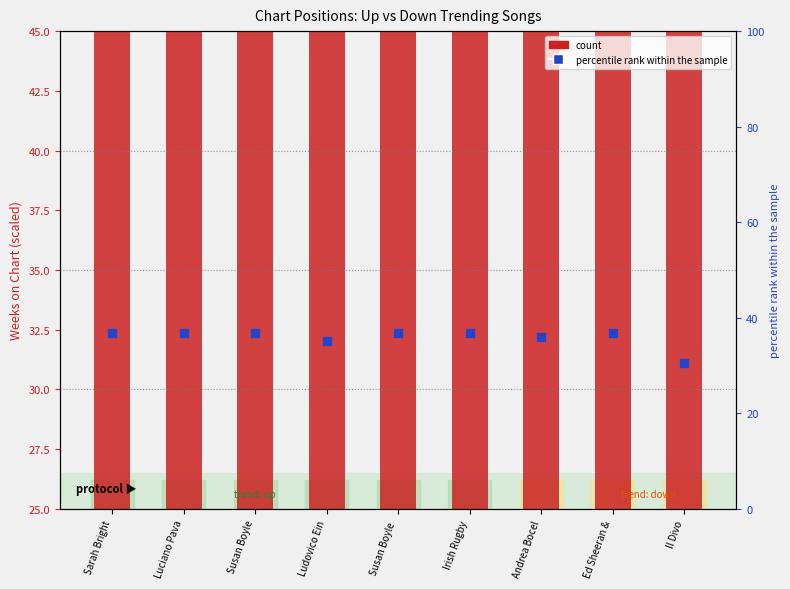

Which series has the widest spread of Y values?

count (up)